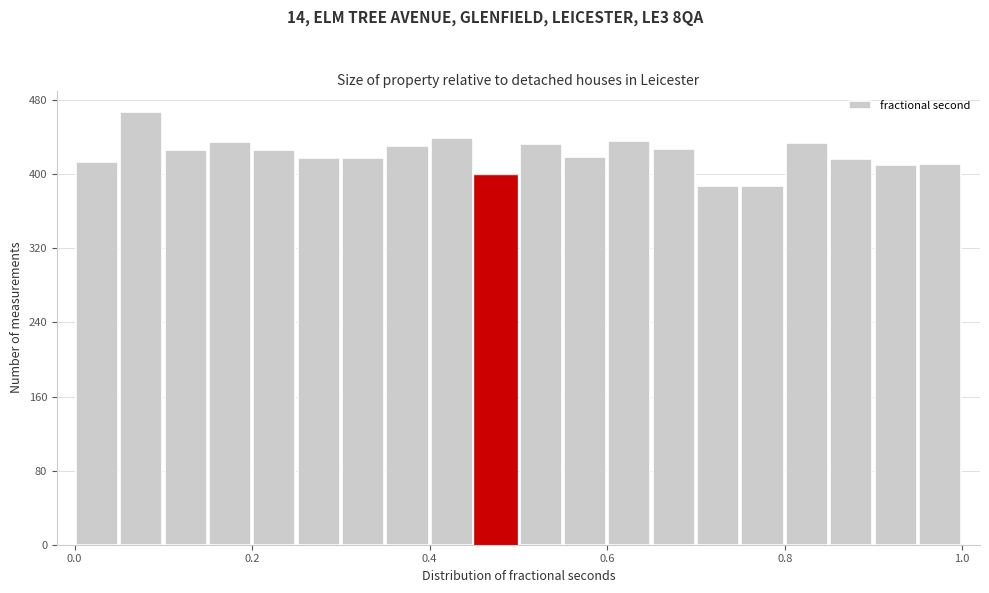

Around what value on the x-axis is the tallest bar? Give the approximate position of its centre, as read against the axis.

0.08